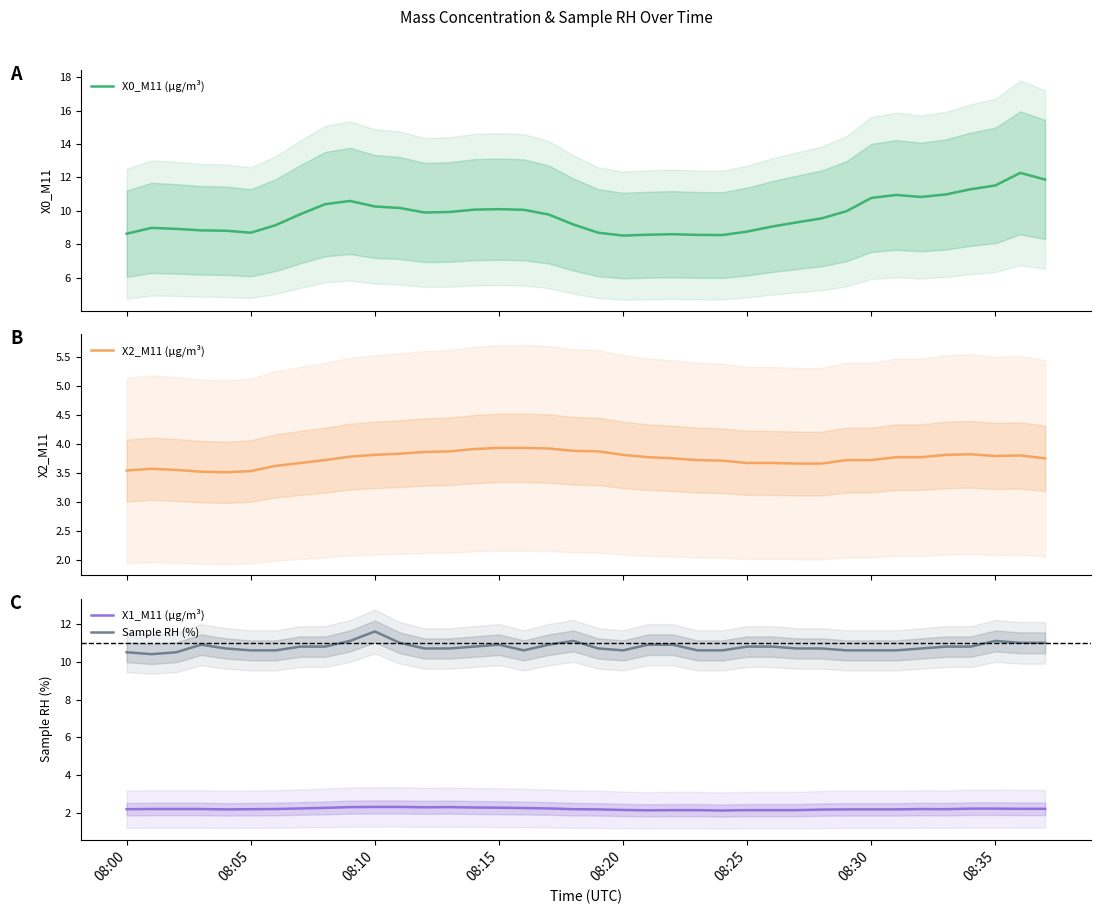

What is the minimum value for Sample RH (%)?

10.4